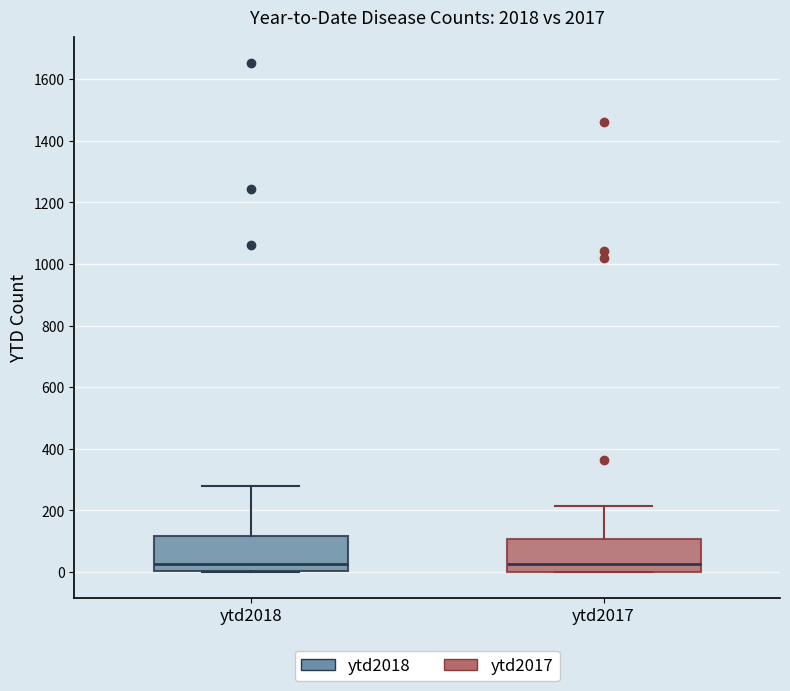

Reading left to right, read every box against the y-axis: the position of its median line, the range the box covers, and the ends of its whiskers. The values are not printed on the chart, so give them approximately, as read against the axis.

ytd2018: median 20, box 0 to 120, whiskers 0 to 280
ytd2017: median 20, box 0 to 100, whiskers 0 to 220